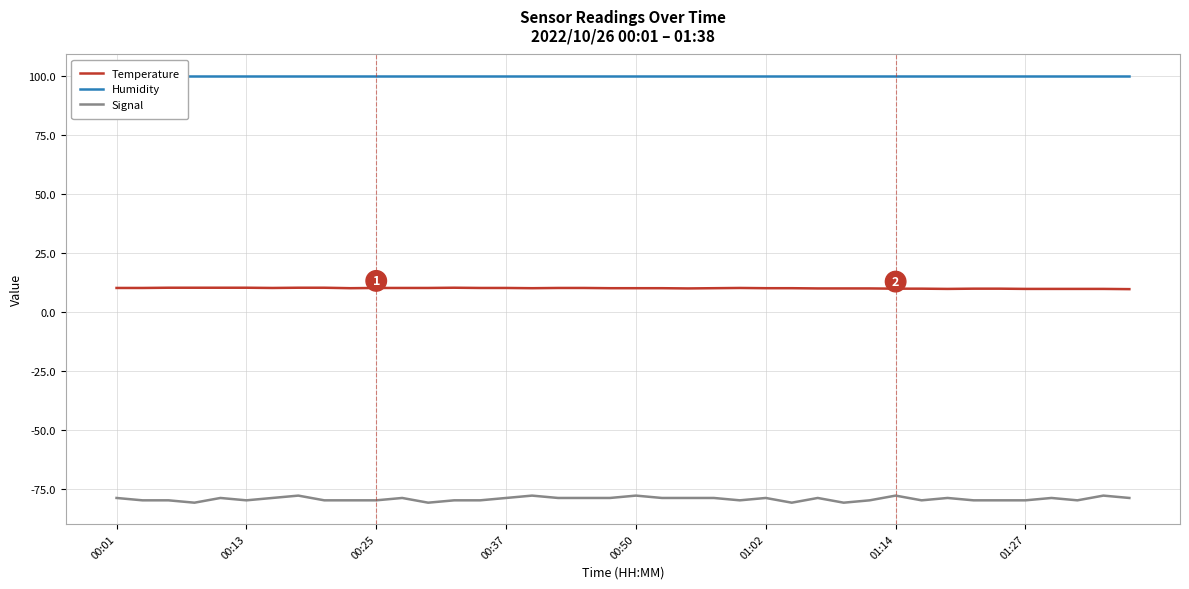

Reading left to right, extract all data points from this chart.

Temperature: 10.0	10.0	10.1	10.1	10.1	10.1	10.0	10.1	10.1	9.9	10.0	10.0	10.0	10.1	10.0	10.0	9.9	10.0	10.0	9.9	9.9	9.9	9.8	9.9	10.0	9.9	9.9	9.8	9.8	9.8	9.7	9.7	9.6	9.7	9.7	9.6	9.6	9.6	9.6	9.5
Humidity: 99.9	99.9	99.9	99.9	99.9	99.9	99.9	99.9	99.9	99.9	99.9	99.9	99.9	99.9	99.9	99.9	99.9	99.9	99.9	99.9	99.9	99.9	99.9	99.9	99.9	99.9	99.9	99.9	99.9	99.9	99.9	99.9	99.9	99.9	99.9	99.9	99.9	99.9	99.9	99.9
Signal: -79.0	-80.0	-80.0	-81.0	-79.0	-80.0	-79.0	-78.0	-80.0	-80.0	-80.0	-79.0	-81.0	-80.0	-80.0	-79.0	-78.0	-79.0	-79.0	-79.0	-78.0	-79.0	-79.0	-79.0	-80.0	-79.0	-81.0	-79.0	-81.0	-80.0	-78.0	-80.0	-79.0	-80.0	-80.0	-80.0	-79.0	-80.0	-78.0	-79.0